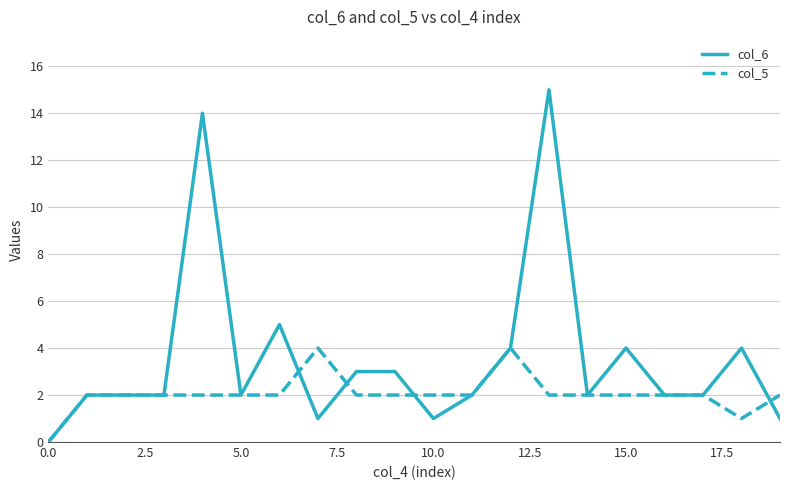

What is the greatest value displayed?

15